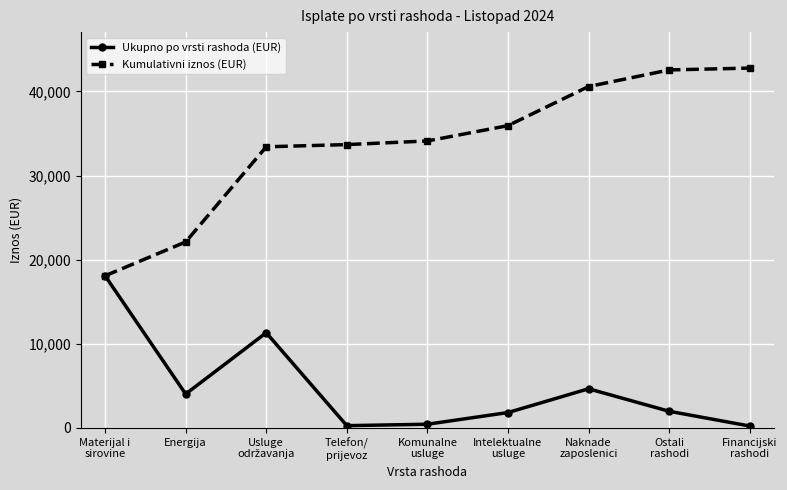

Which series has the widest spread of values?

Kumulativni iznos (EUR)